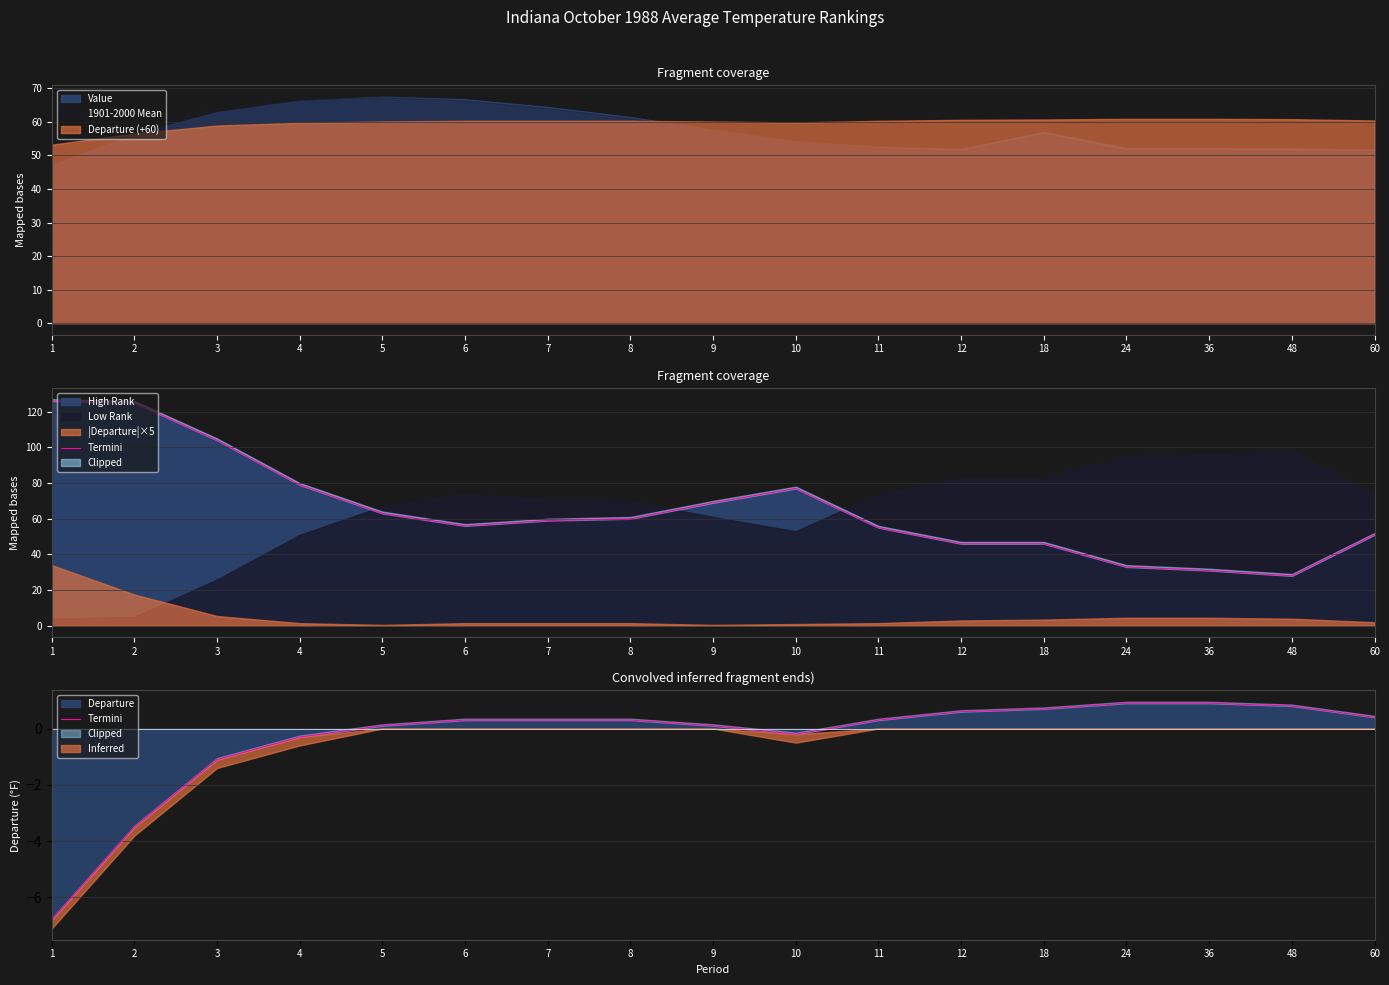

What is the lowest value of the Departure series?

-6.8